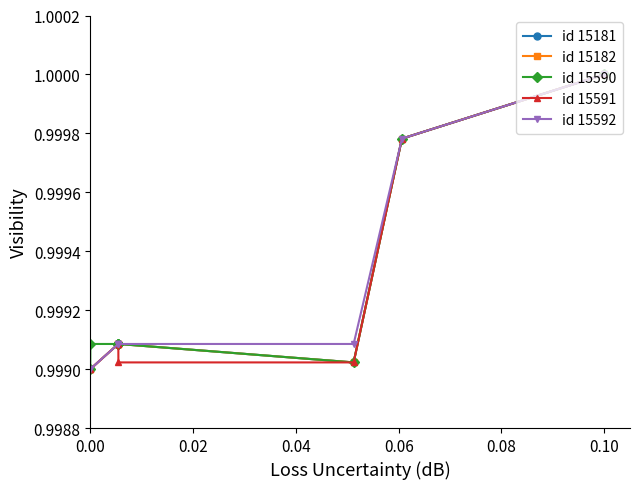

Is this an area chart (filled region under the line)?

No